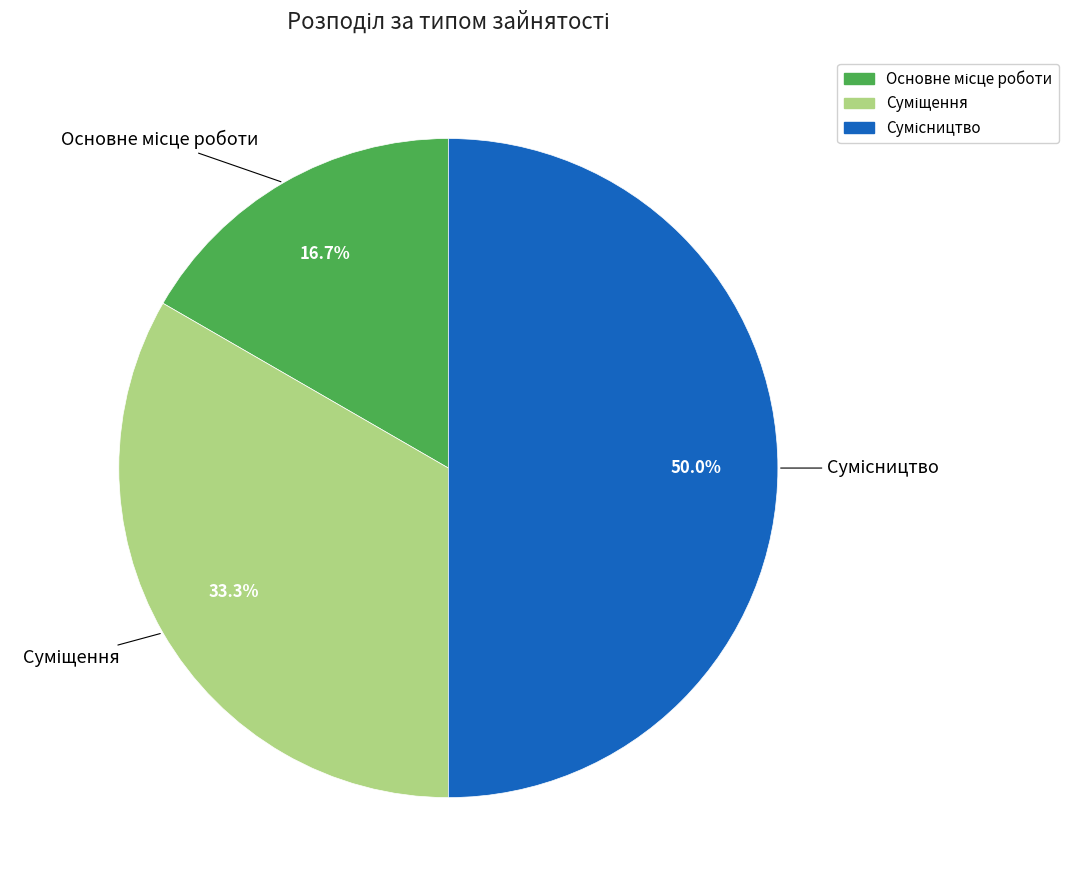

Rank the categories by value from highest to lowest.

Сумісництво, Суміщення, Основне місце роботи